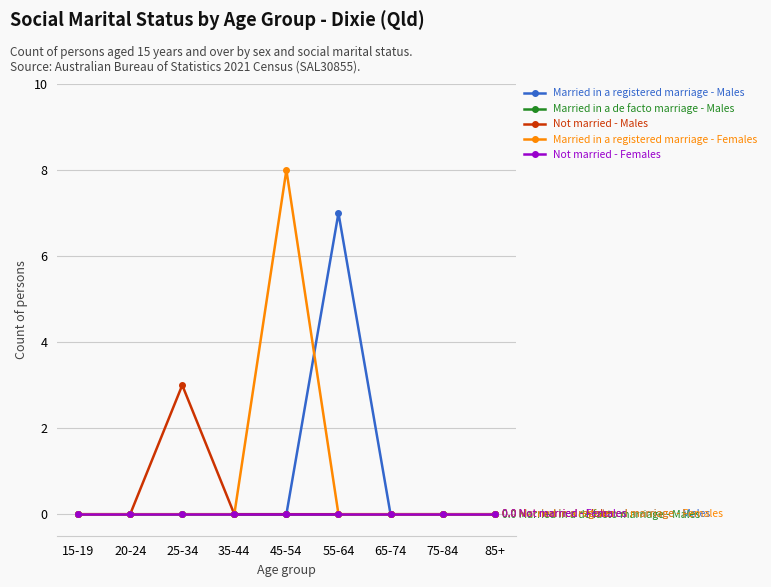

Is this an area chart (filled region under the line)?

No